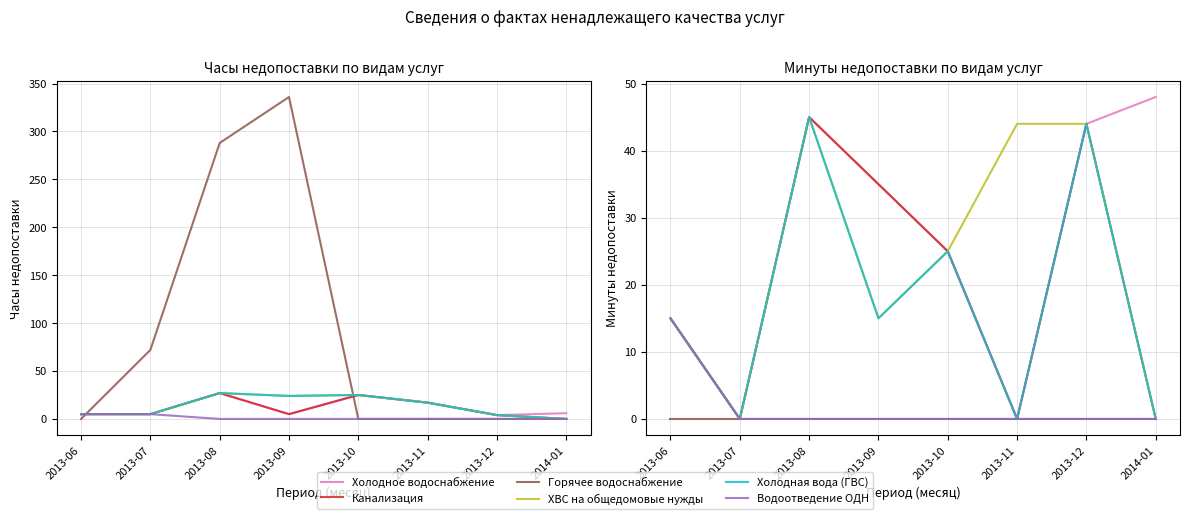

Where is Водоотведение ОДН nearest to the value 7?

2013-07